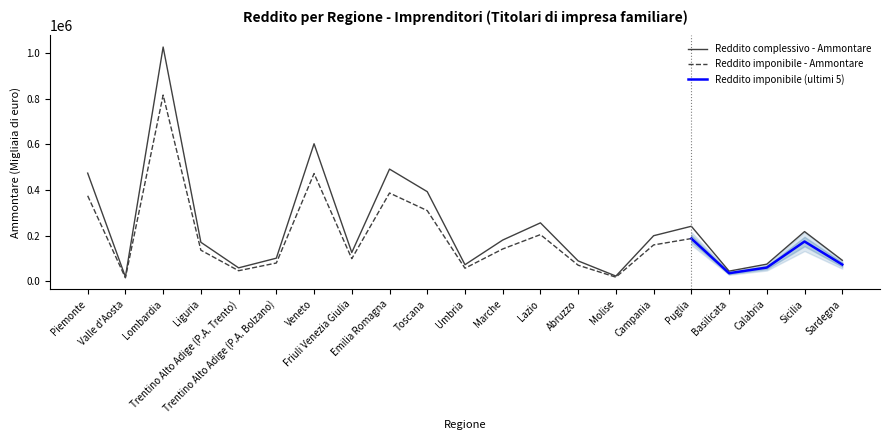

What is the value of the 6th point from the left?

100885